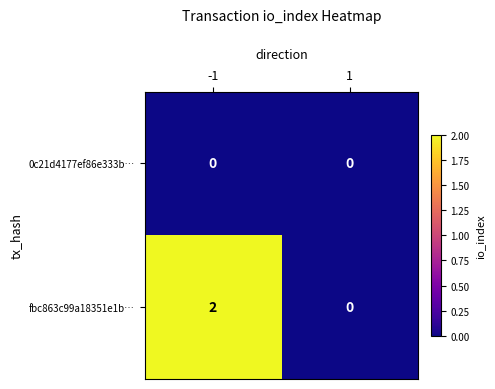

Which series has the largest total across all categories?

fbc863c99a18351e1b…